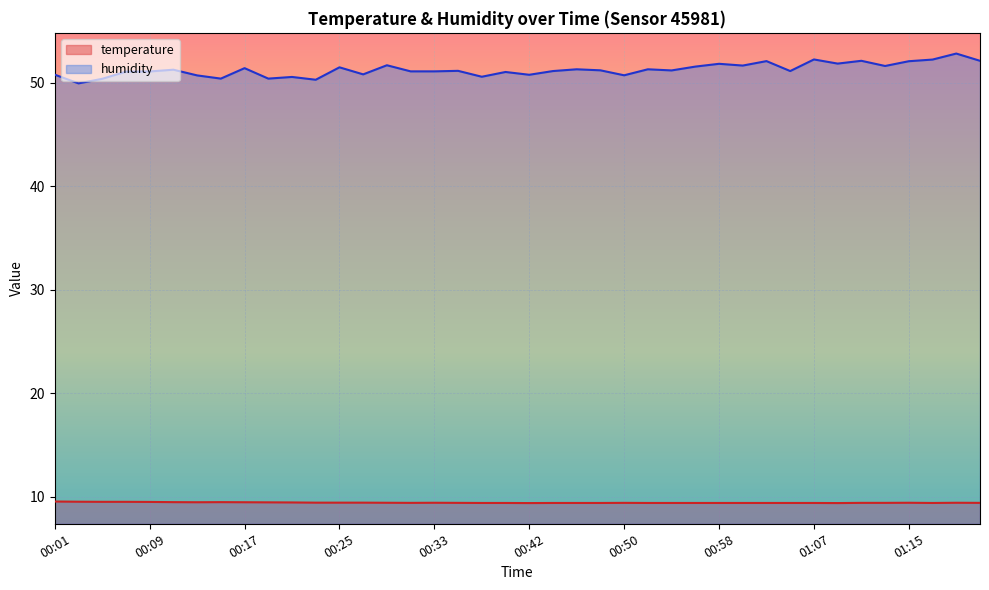

Rank the series at 01:00 from lowest to highest value.

temperature, humidity